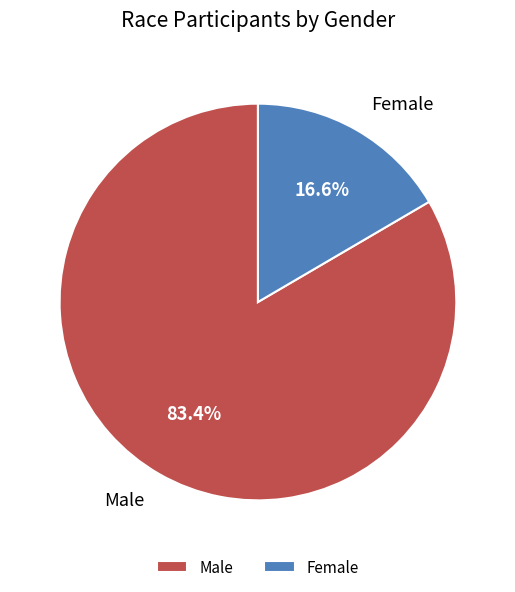

Which category has the smallest portion of the pie?

Female